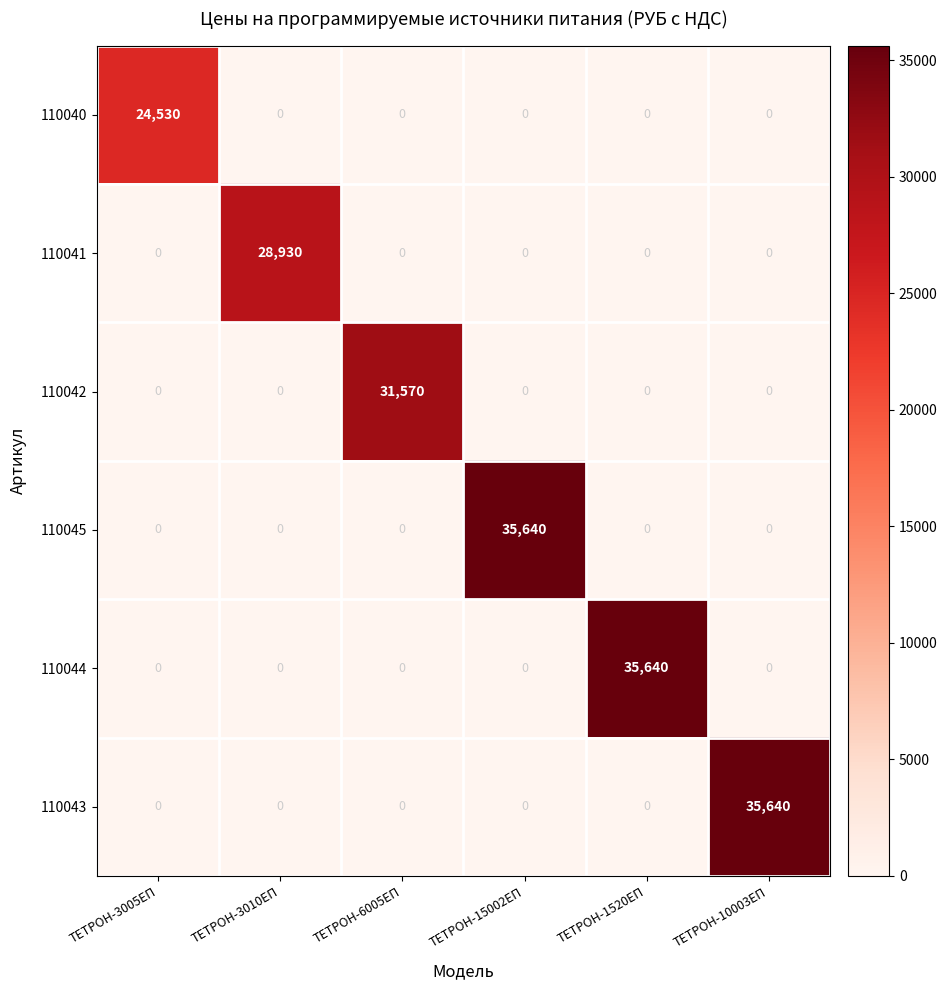

Which label corresponds to the smallest value in the chart?

ТЕТРОН-3005ЕП